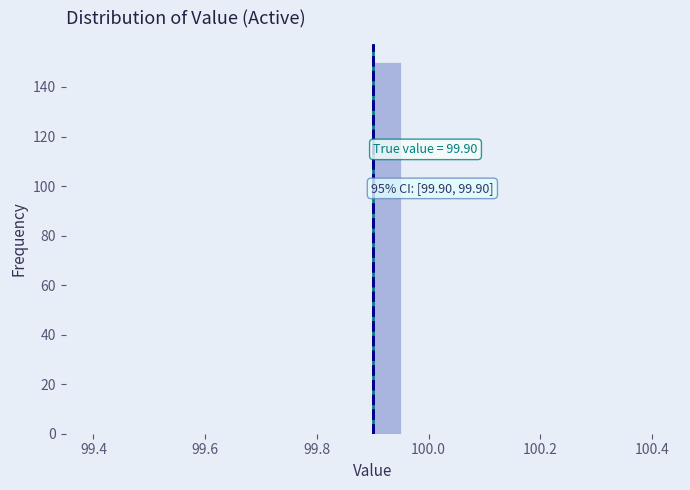

Around what value on the x-axis is the tallest bar? Give the approximate position of its centre, as read against the axis.

99.92